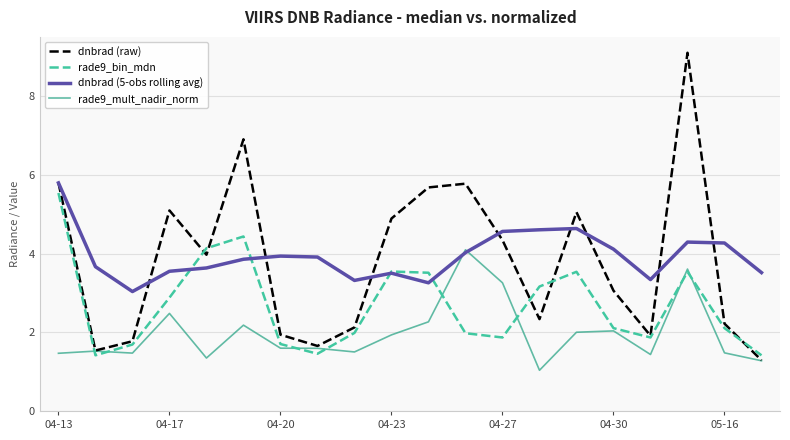

What is the maximum value for dnbrad (5-obs rolling avg)?

5.8